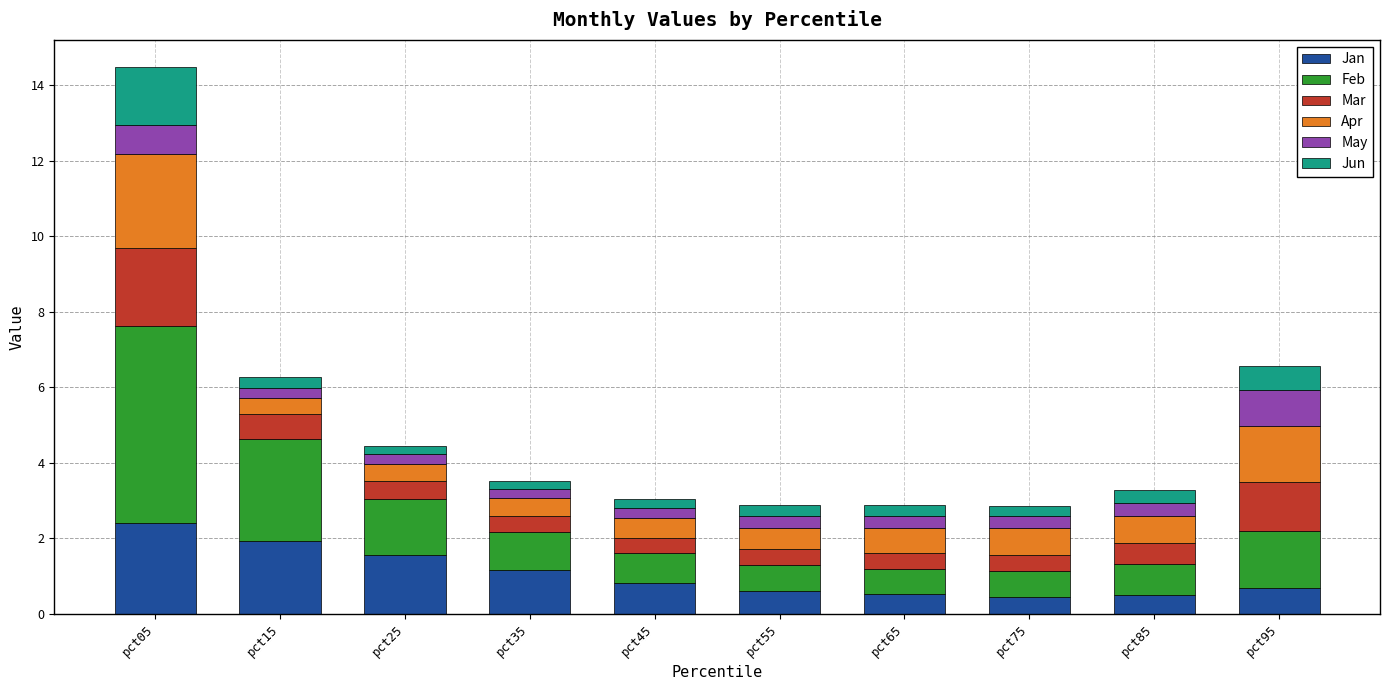

Which category has the highest value in the Jan series?

pct05